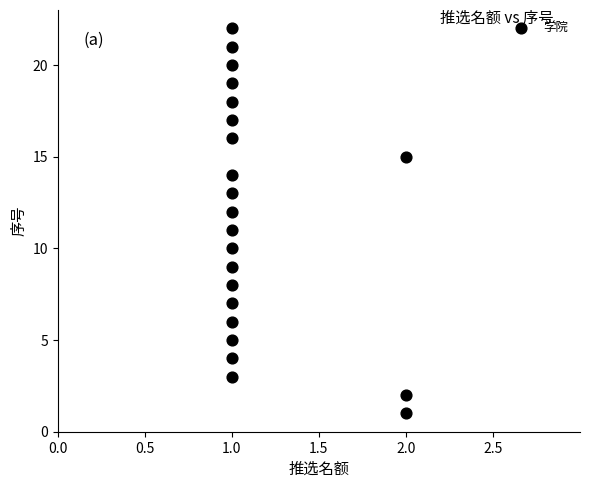

What is the range of Y values (max minus min)?

21